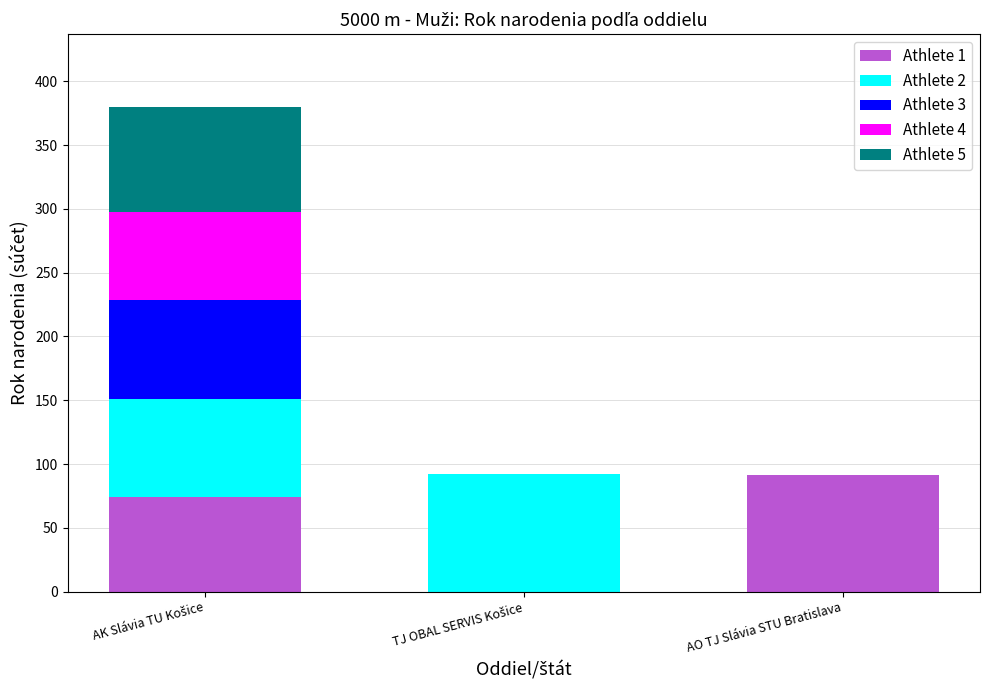

What is the total value across all series at AO TJ Slávia STU Bratislava?

91